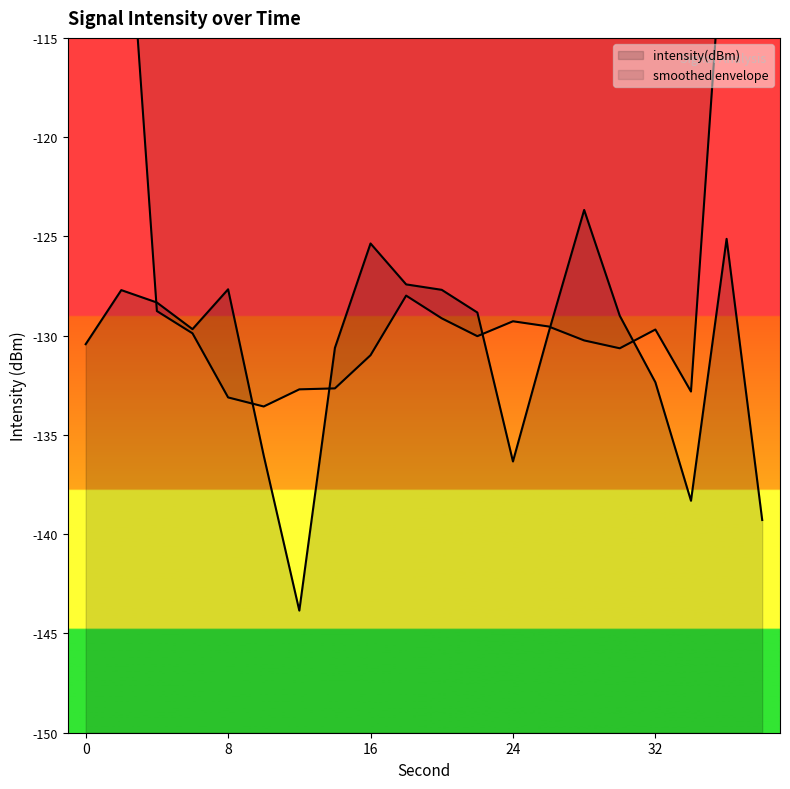

True or false: the data shows -172.1 at 4.

False